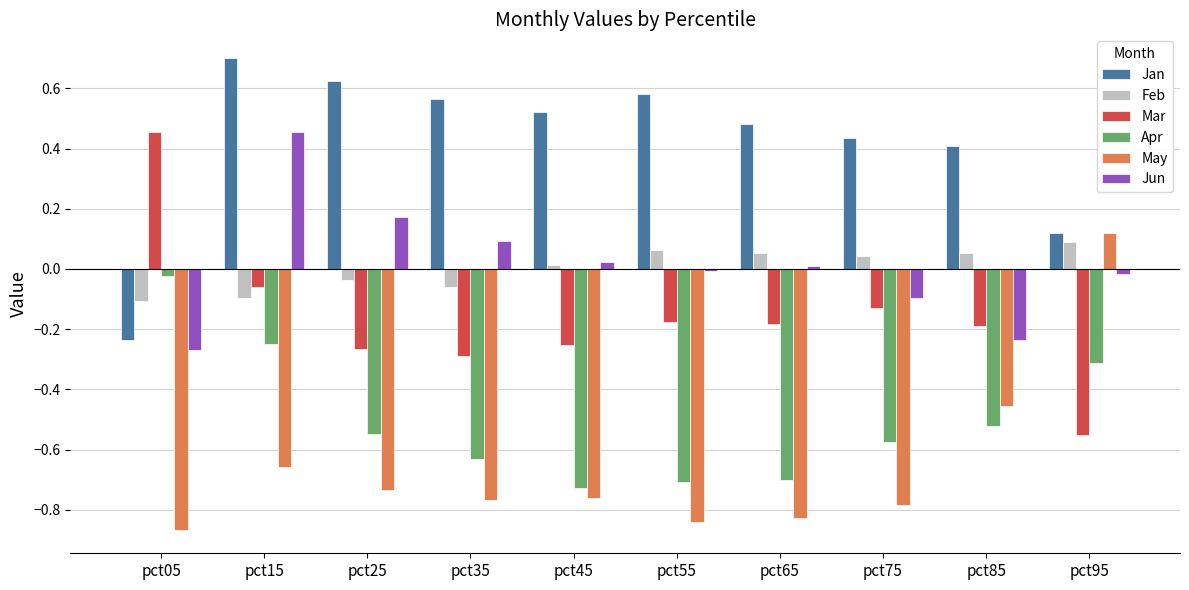

What is the greatest value displayed?

0.7